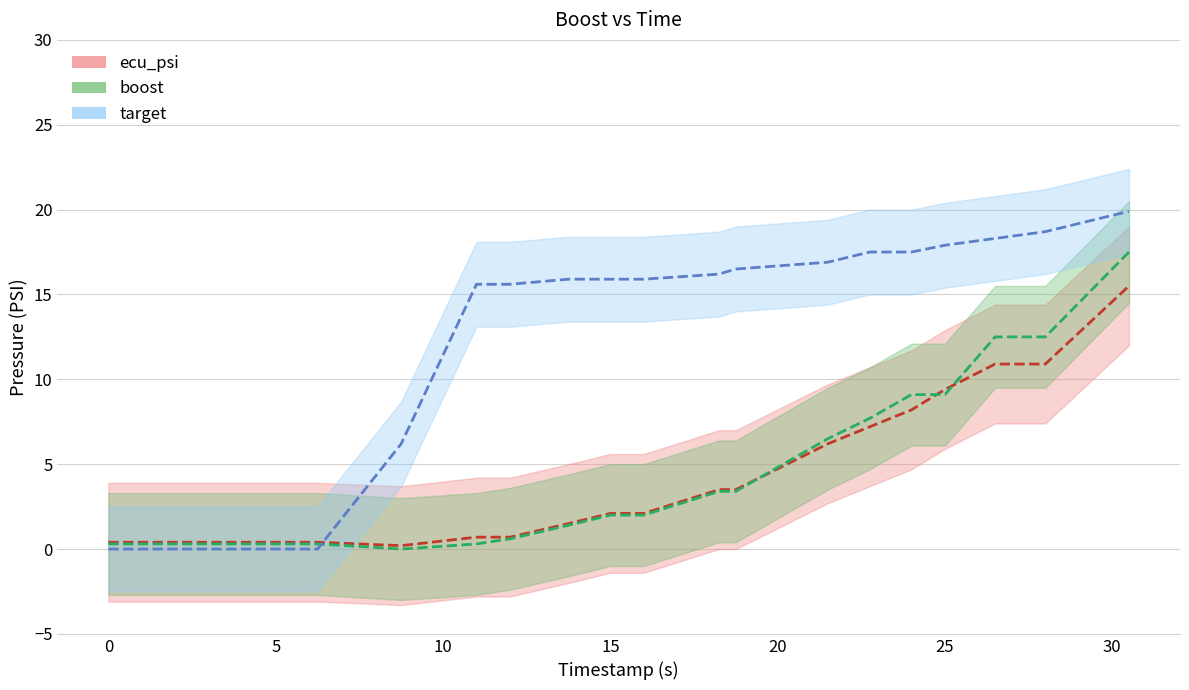

At which category is the sum across all series the highest?

30.5